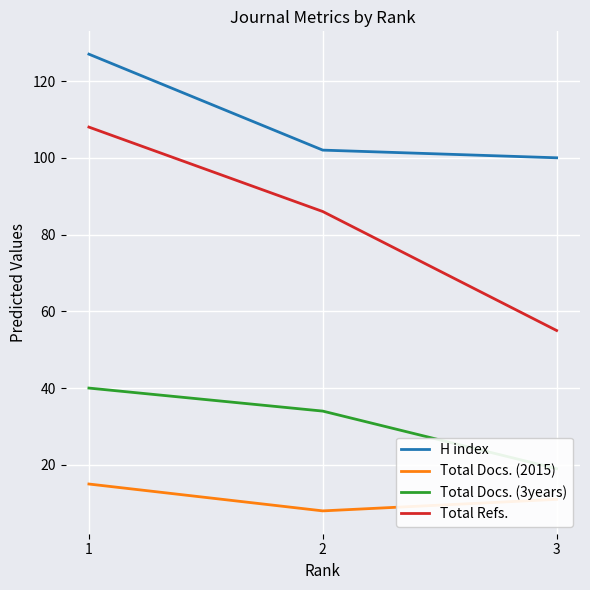

Is it true that Total Docs. (2015) equals 11 at 3?

True